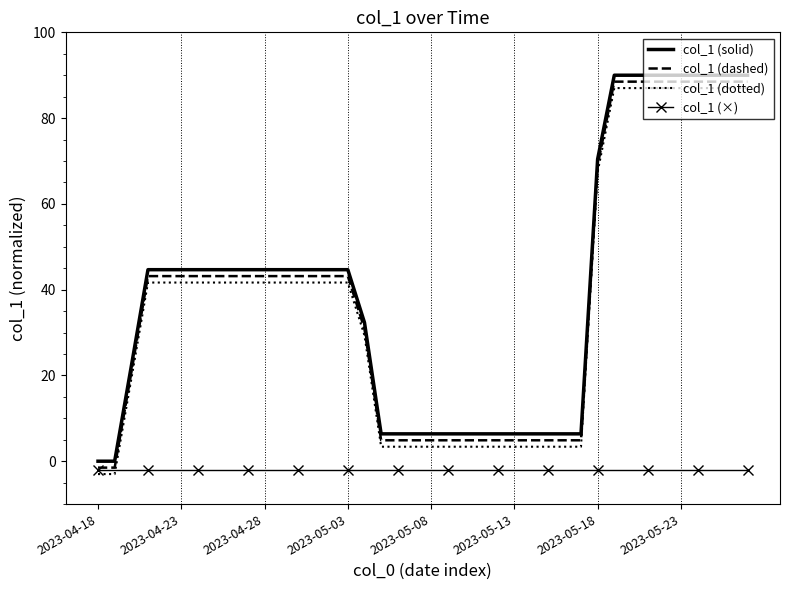

Reading right to left, list all the values displayed in this chart.

col_1 (solid): 90.0	90.0	90.0	90.0	90.0	90.0	90.0	90.0	90.0	70.4	6.4	6.4	6.4	6.4	6.4	6.4	6.4	6.4	6.4	6.4	6.4	6.4	6.4	32.3	44.7	44.7	44.7	44.7	44.7	44.7	44.7	44.7	44.7	44.7	44.7	44.7	44.7	22.2	0.0	0.0
col_1 (dashed): 88.5	88.5	88.5	88.5	88.5	88.5	88.5	88.5	88.5	68.9	4.9	4.9	4.9	4.9	4.9	4.9	4.9	4.9	4.9	4.9	4.9	4.9	4.9	30.8	43.2	43.2	43.2	43.2	43.2	43.2	43.2	43.2	43.2	43.2	43.2	43.2	43.2	20.7	-1.5	-1.5
col_1 (dotted): 87.0	87.0	87.0	87.0	87.0	87.0	87.0	87.0	87.0	67.4	3.4	3.4	3.4	3.4	3.4	3.4	3.4	3.4	3.4	3.4	3.4	3.4	3.4	29.3	41.7	41.7	41.7	41.7	41.7	41.7	41.7	41.7	41.7	41.7	41.7	41.7	41.7	19.2	-3.0	-3.0
col_1 (×): -2.0	-2.0	-2.0	-2.0	-2.0	-2.0	-2.0	-2.0	-2.0	-2.0	-2.0	-2.0	-2.0	-2.0	-2.0	-2.0	-2.0	-2.0	-2.0	-2.0	-2.0	-2.0	-2.0	-2.0	-2.0	-2.0	-2.0	-2.0	-2.0	-2.0	-2.0	-2.0	-2.0	-2.0	-2.0	-2.0	-2.0	-2.0	-2.0	-2.0